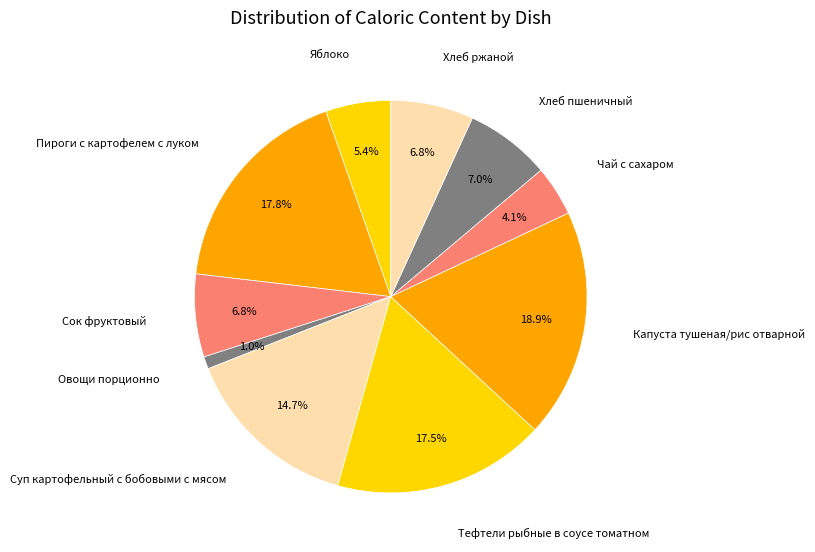

Does Сок фруктовый represent more than half of the total?

No